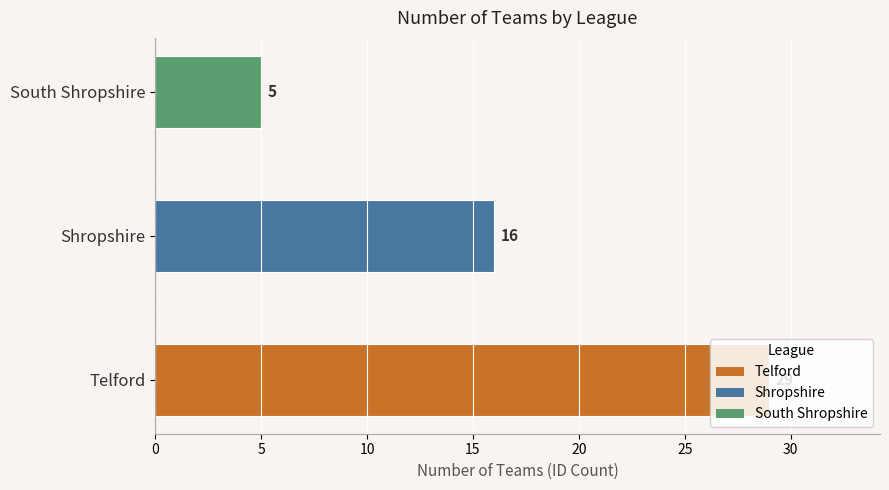

What is the difference between the second highest and minimum values?

11